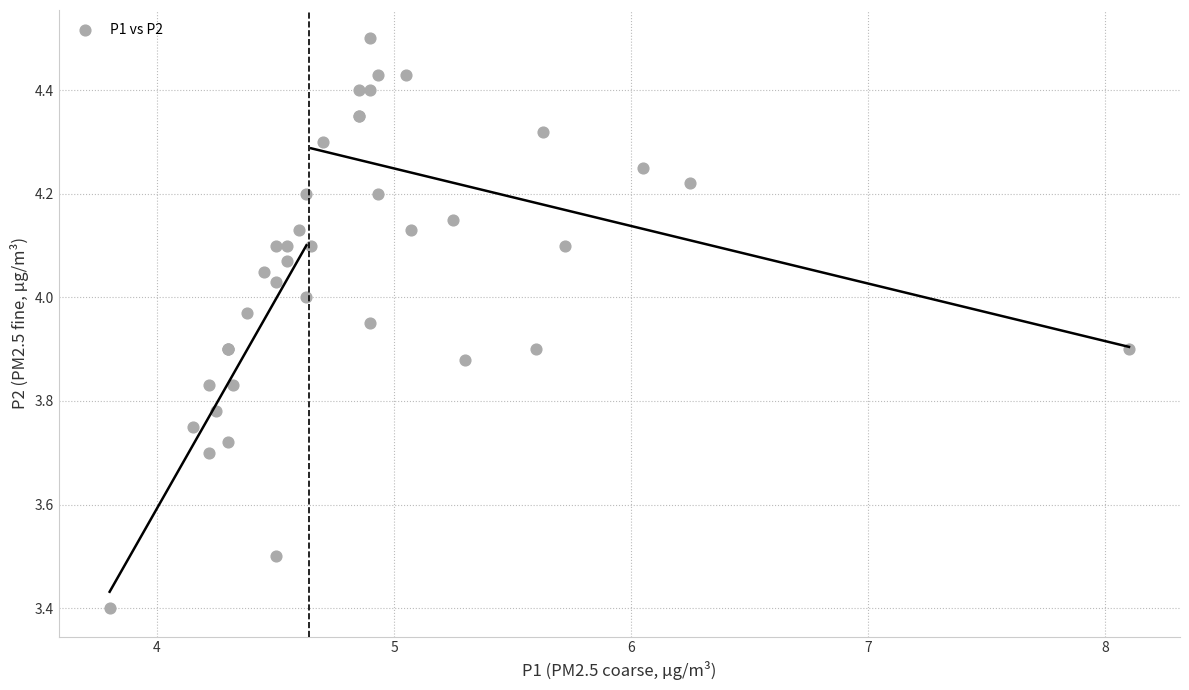

What Y value in the scatter plot is closest to 3?

3.4